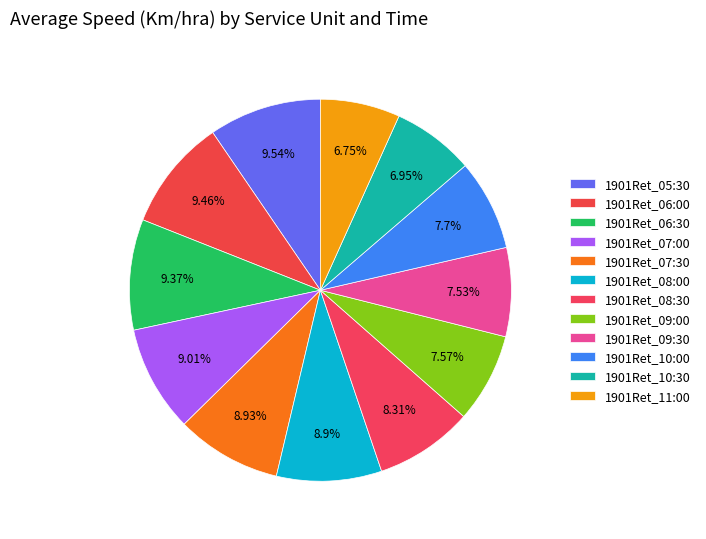

Which category has the smallest portion of the pie?

1901RetLaboral_11:00